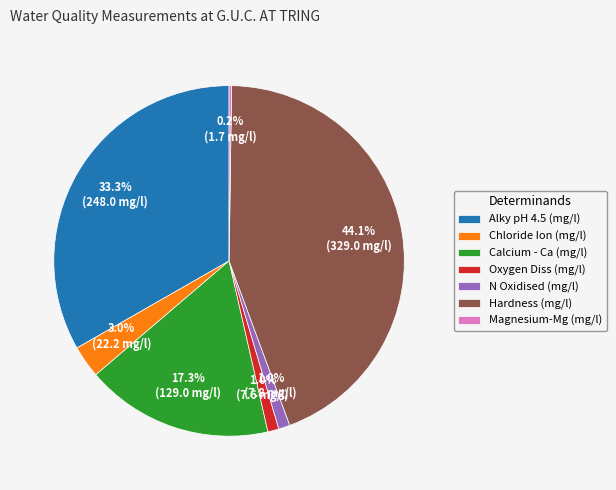

Which category has the biggest portion of the pie?

Hardness (mg/l)